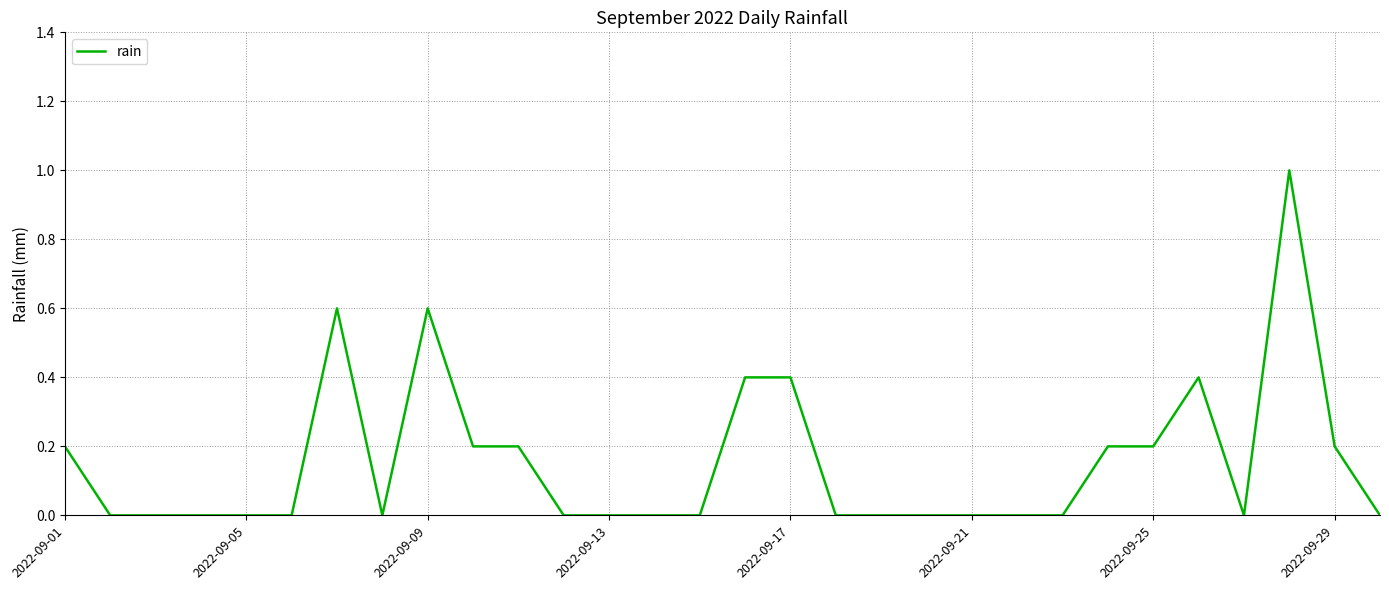

How many lines are shown in the chart?

1